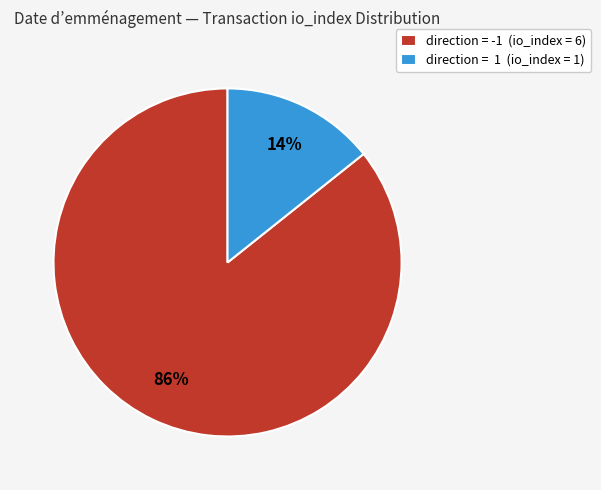

To the nearest percent, what percentage of the pie is direction = -1 (io_index = 6)?

86%